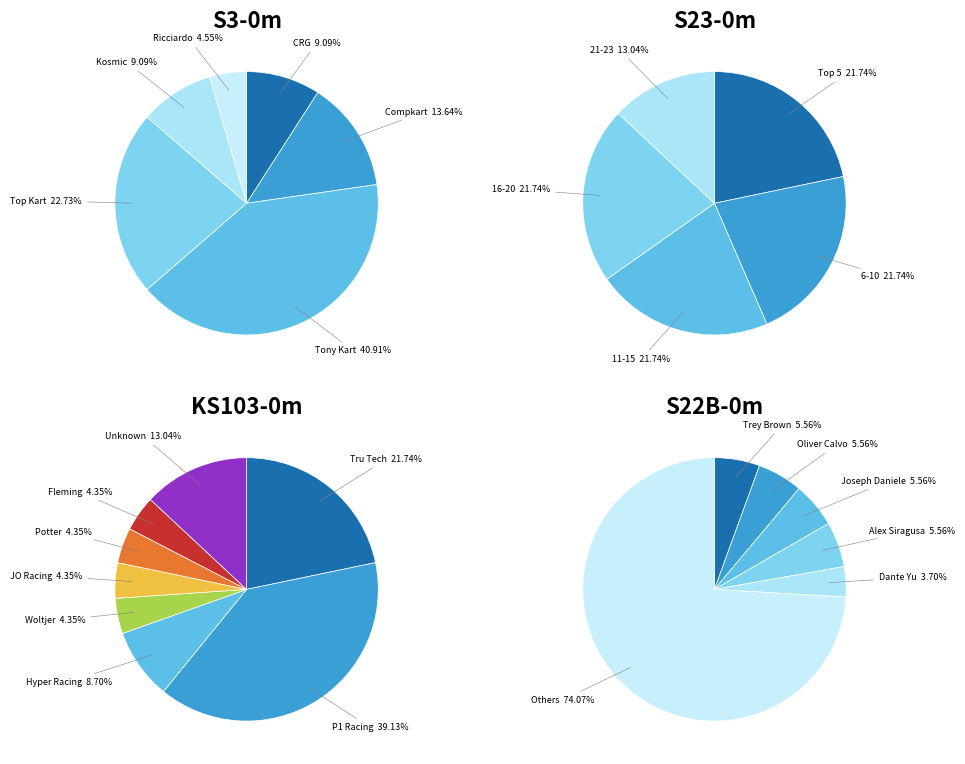

Is it true that Oliver Calvo is 1% of the pie?

False